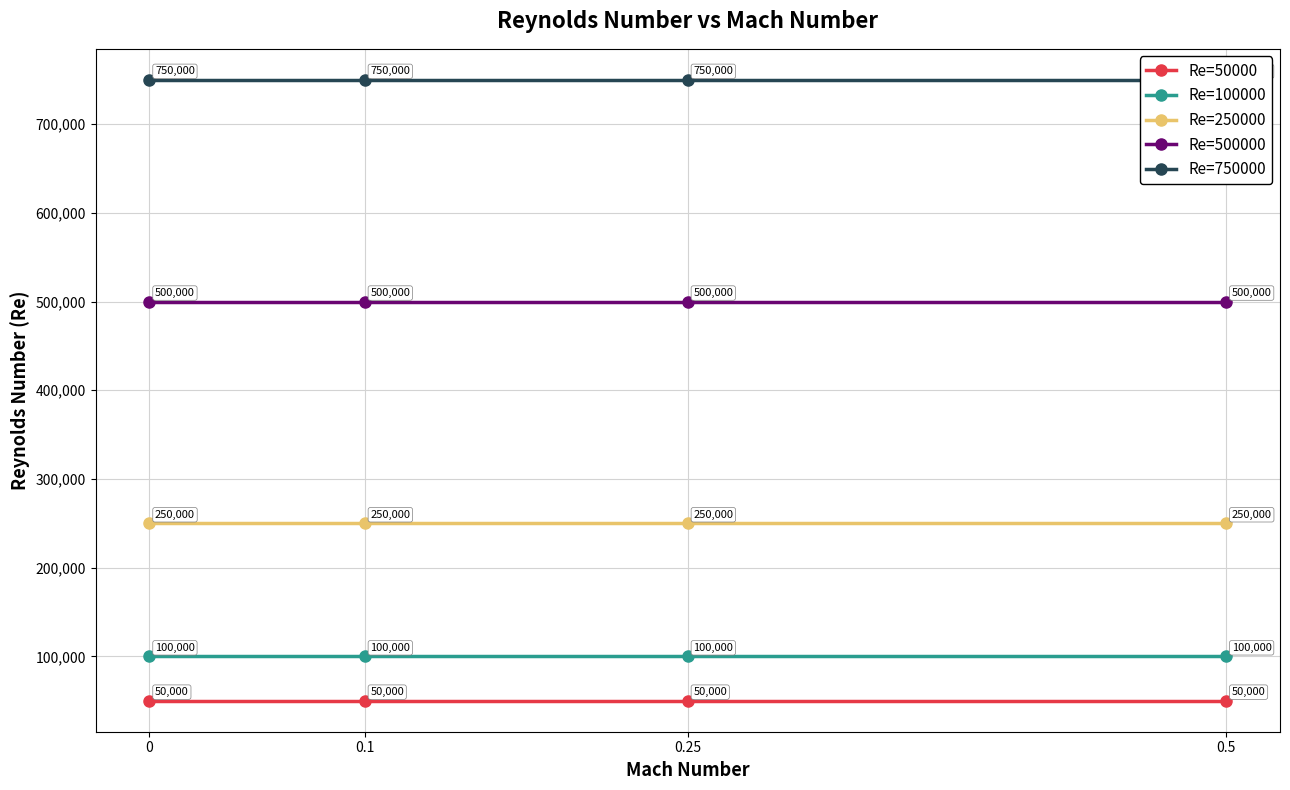

What is the value of the Re=750000 point at the 2nd from the left?

750000